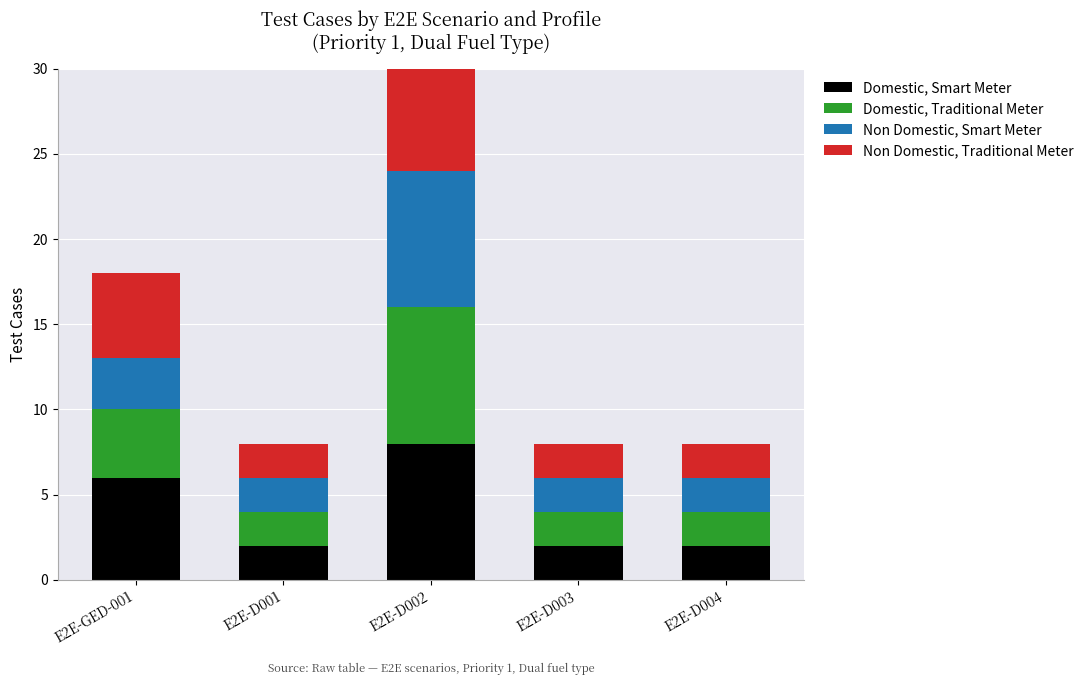

At how many categories does at least one series exceed 2?

2